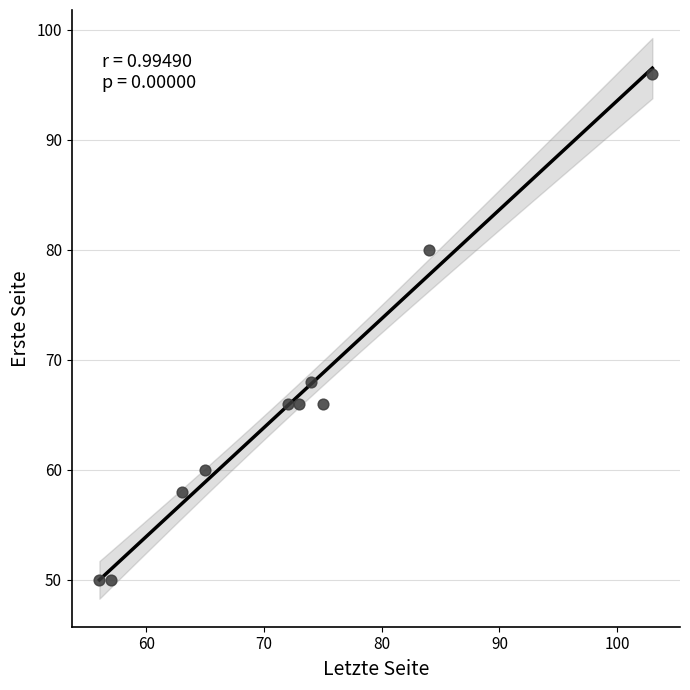

What is the average X value?

72